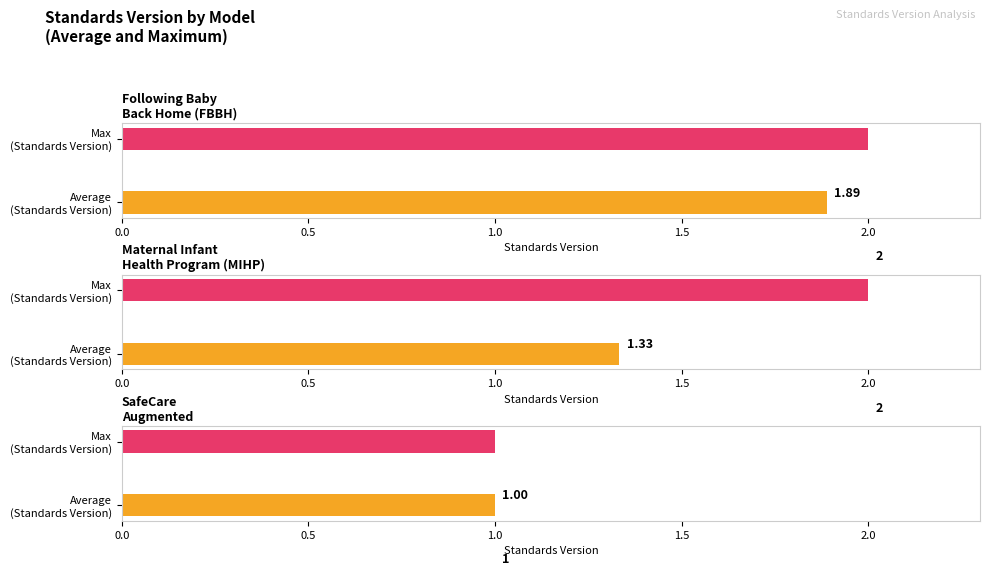

List the labels in order of value, largest first.

Following Baby Back Home (FBBH), Maternal Infant Health Program (MIHP), SafeCare Augmented